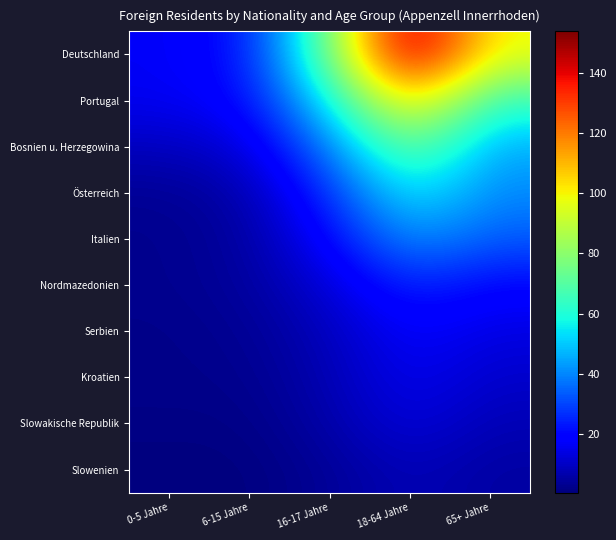

Reading right to left, extract all data points from this chart.

Deutschland: 65+ Jahre=98.0	18-64 Jahre=153.8	16-17 Jahre=74.2	6-15 Jahre=22.0	0-5 Jahre=16.5
Portugal: 65+ Jahre=63.2	18-64 Jahre=108.7	16-17 Jahre=55.3	6-15 Jahre=20.1	0-5 Jahre=16.0
Bosnien u. Herzegowina: 65+ Jahre=45.2	18-64 Jahre=75.8	16-17 Jahre=38.4	6-15 Jahre=12.7	0-5 Jahre=9.0
Österreich: 65+ Jahre=40.3	18-64 Jahre=56.8	16-17 Jahre=26.6	6-15 Jahre=6.5	0-5 Jahre=3.3
Italien: 65+ Jahre=33.3	18-64 Jahre=42.2	16-17 Jahre=19.4	6-15 Jahre=5.0	0-5 Jahre=2.5
Nordmazedonien: 65+ Jahre=19.6	18-64 Jahre=25.4	16-17 Jahre=12.4	6-15 Jahre=4.5	0-5 Jahre=2.6
Serbien: 65+ Jahre=13.8	18-64 Jahre=18.1	16-17 Jahre=8.8	6-15 Jahre=3.2	0-5 Jahre=2.0
Kroatien: 65+ Jahre=10.7	18-64 Jahre=15.9	16-17 Jahre=7.5	6-15 Jahre=2.4	0-5 Jahre=2.1
Slowakische Republik: 65+ Jahre=7.7	18-64 Jahre=13.3	16-17 Jahre=6.2	6-15 Jahre=1.4	0-5 Jahre=1.4
Slowenien: 65+ Jahre=5.2	18-64 Jahre=8.4	16-17 Jahre=3.7	6-15 Jahre=0.5	0-5 Jahre=0.4